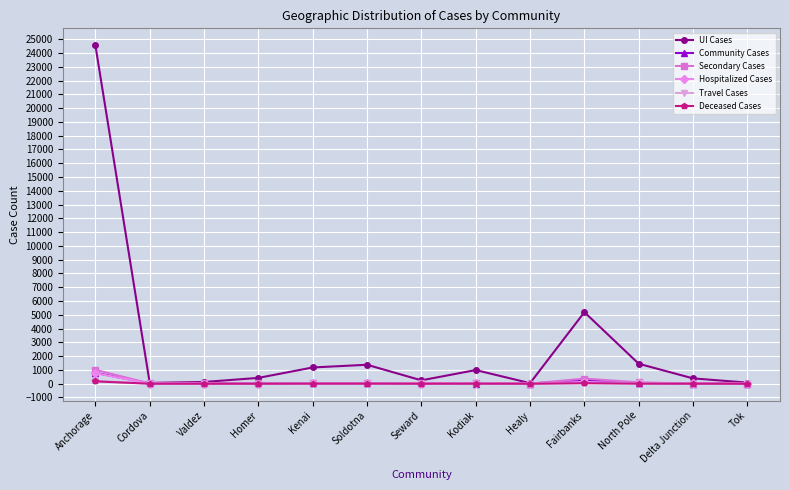

How many categories are shown in the chart?

13